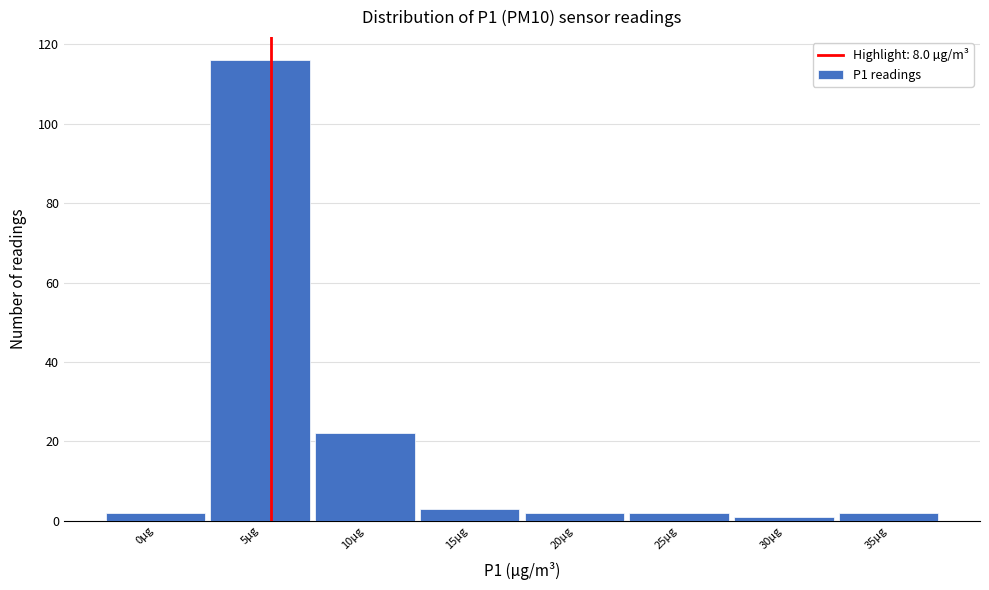

Reading left to right, transcribe all the data shown in this chart.

0µg=2	5µg=116	10µg=22	15µg=3	20µg=2	25µg=2	30µg=1	35µg=2